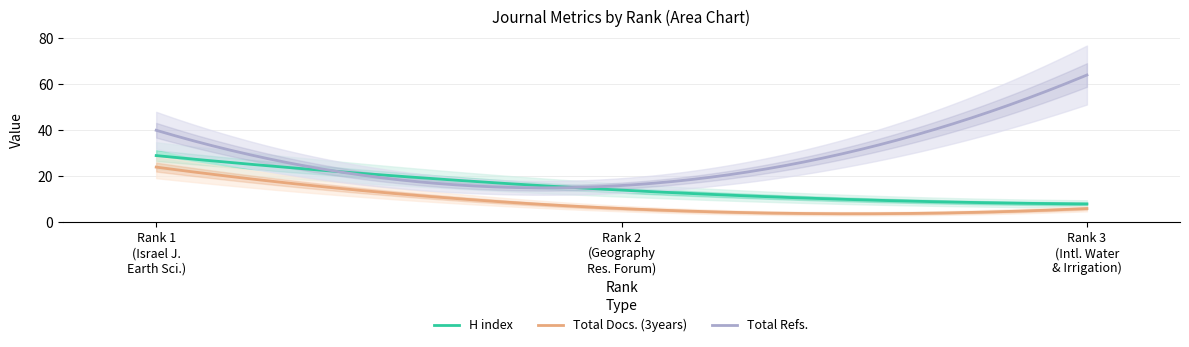

At how many categories does at least one series exceed 43?

1